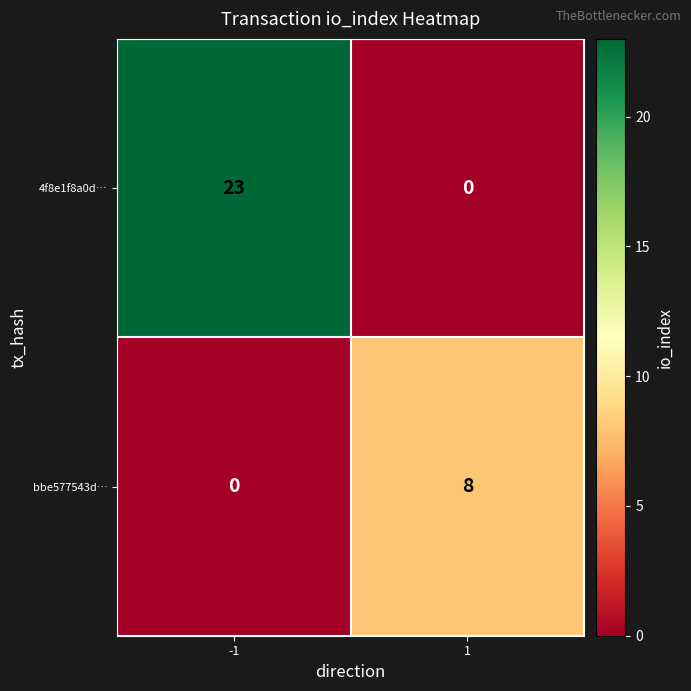

Reading right to left, list all the values displayed in this chart.

4f8e1f8a0d…: 0	23
bbe577543d…: 8	0